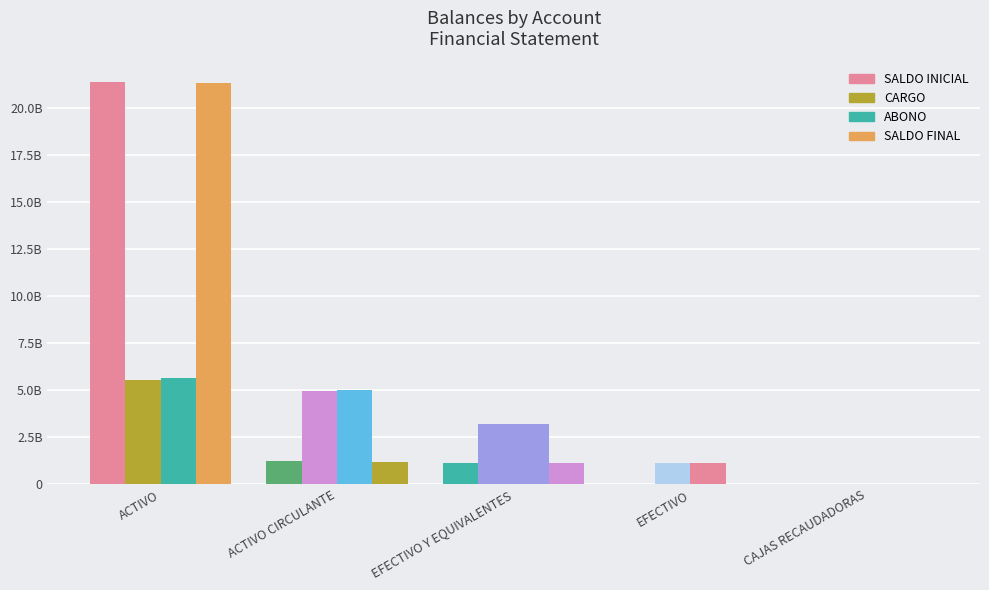

At which category is the sum across all series the highest?

ACTIVO